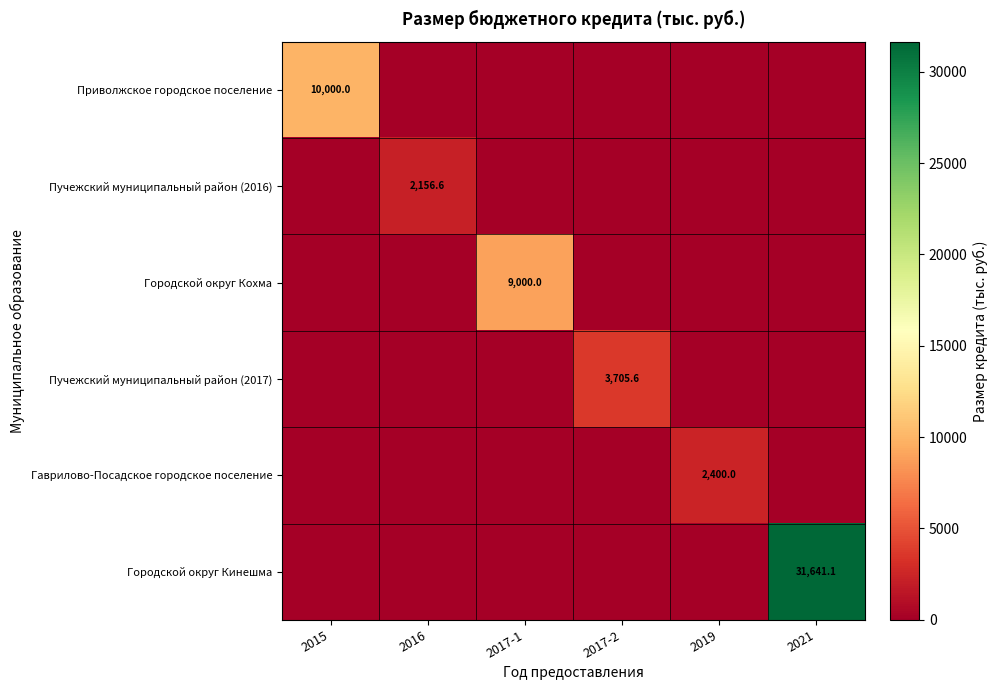

What is the difference between the maximum and minimum values in the Городской округ Кинешма series?

31641.1